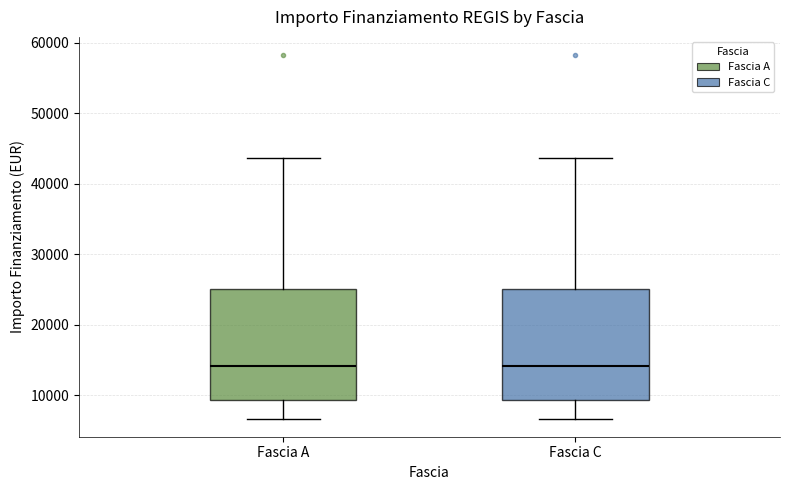

Reading left to right, transcribe this box plot: for each box, give where its median line is, the range the box spans, and where its two whiskers end, as read against the y-axis. The values are not printed on the chart, so give them approximately, as read against the axis.

Fascia A: median 14000, box 9000 to 25000, whiskers 7000 to 44000
Fascia C: median 14000, box 9000 to 25000, whiskers 7000 to 44000